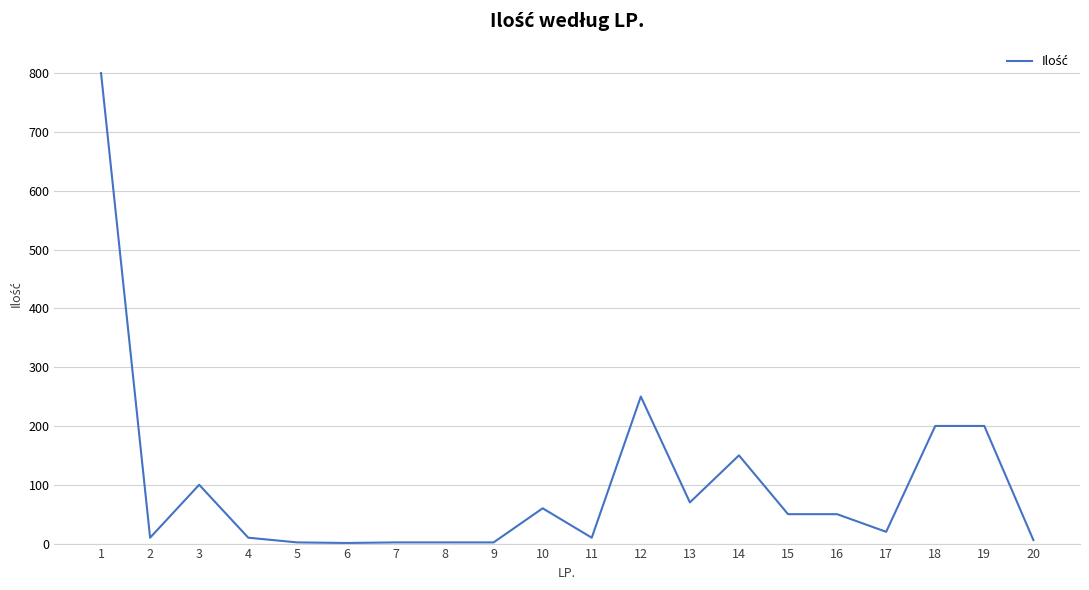

Approximately how many times larger is the value at 3 compared to 15?

2.0